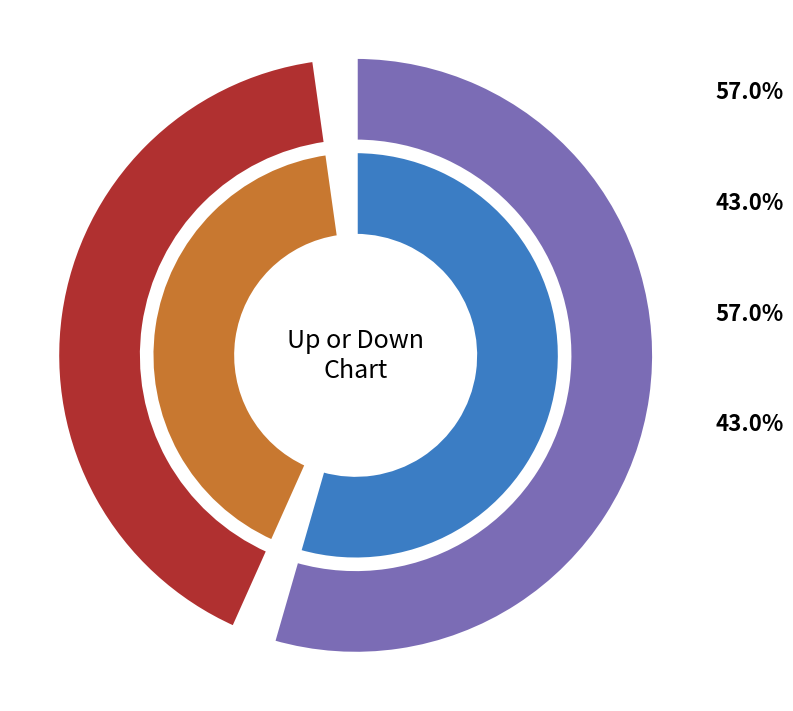

What percentage is the down slice, to the nearest percent?

43%